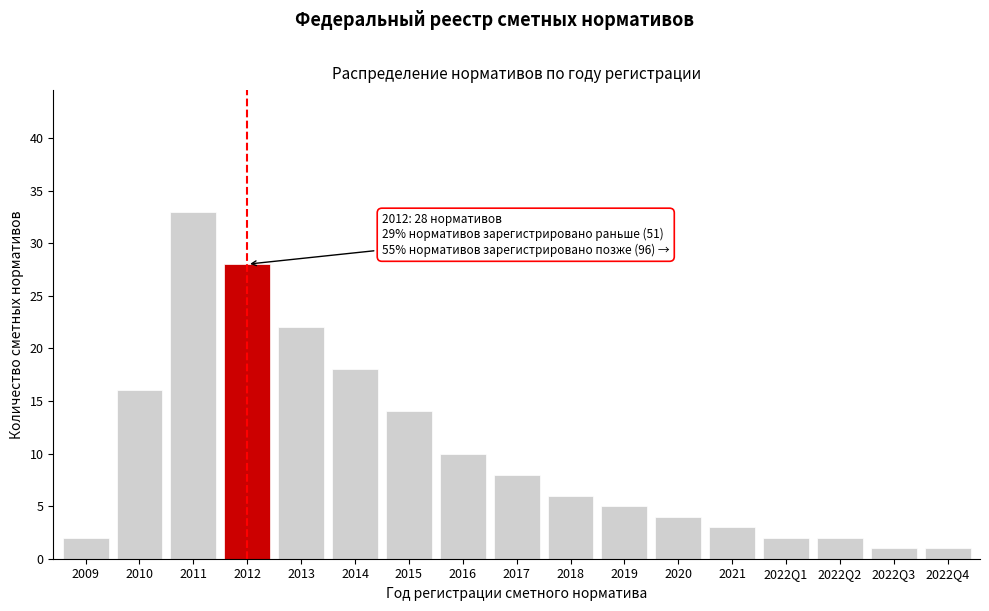

Reading left to right, transcribe all the data shown in this chart.

2009=2	2010=16	2011=33	2012=28	2013=22	2014=18	2015=14	2016=10	2017=8	2018=6	2019=5	2020=4	2021=3	2022Q1=2	2022Q2=2	2022Q3=1	2022Q4=1